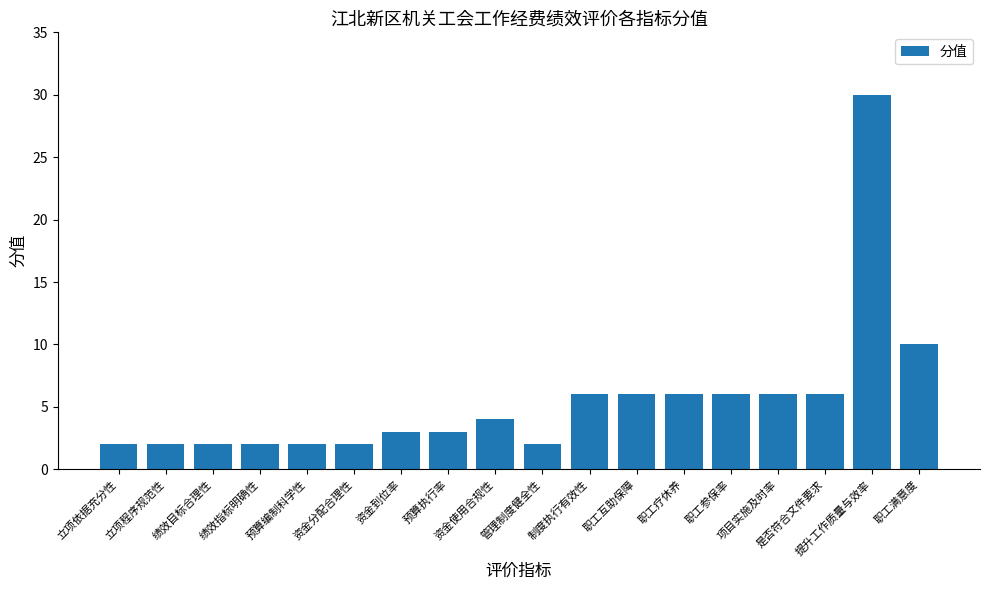

What is the greatest value displayed?

30